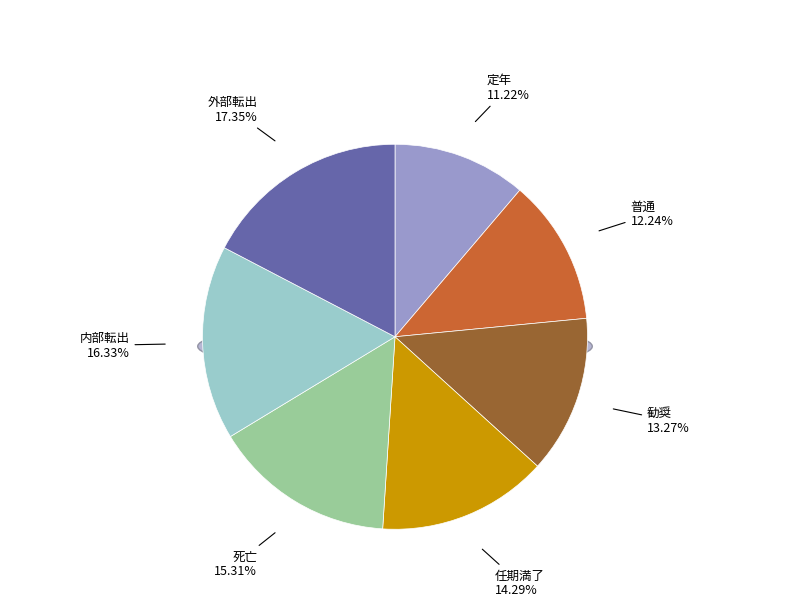

Which has a higher value, 死亡 or 任期満了?

死亡